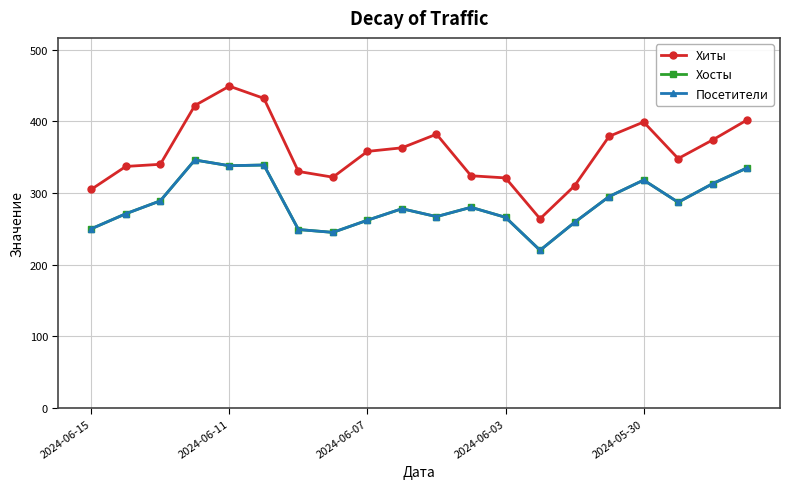

Where is Хосты nearest to the value 283?

11